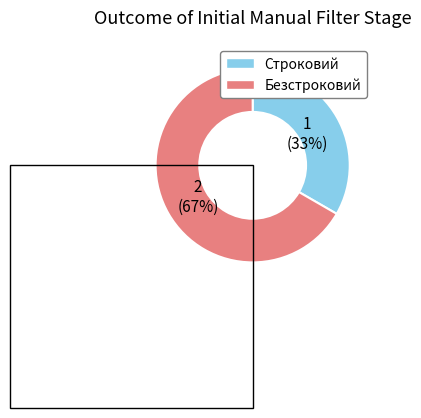

To the nearest percent, what is the combined percentage of Безстроковий and Строковий?

100%